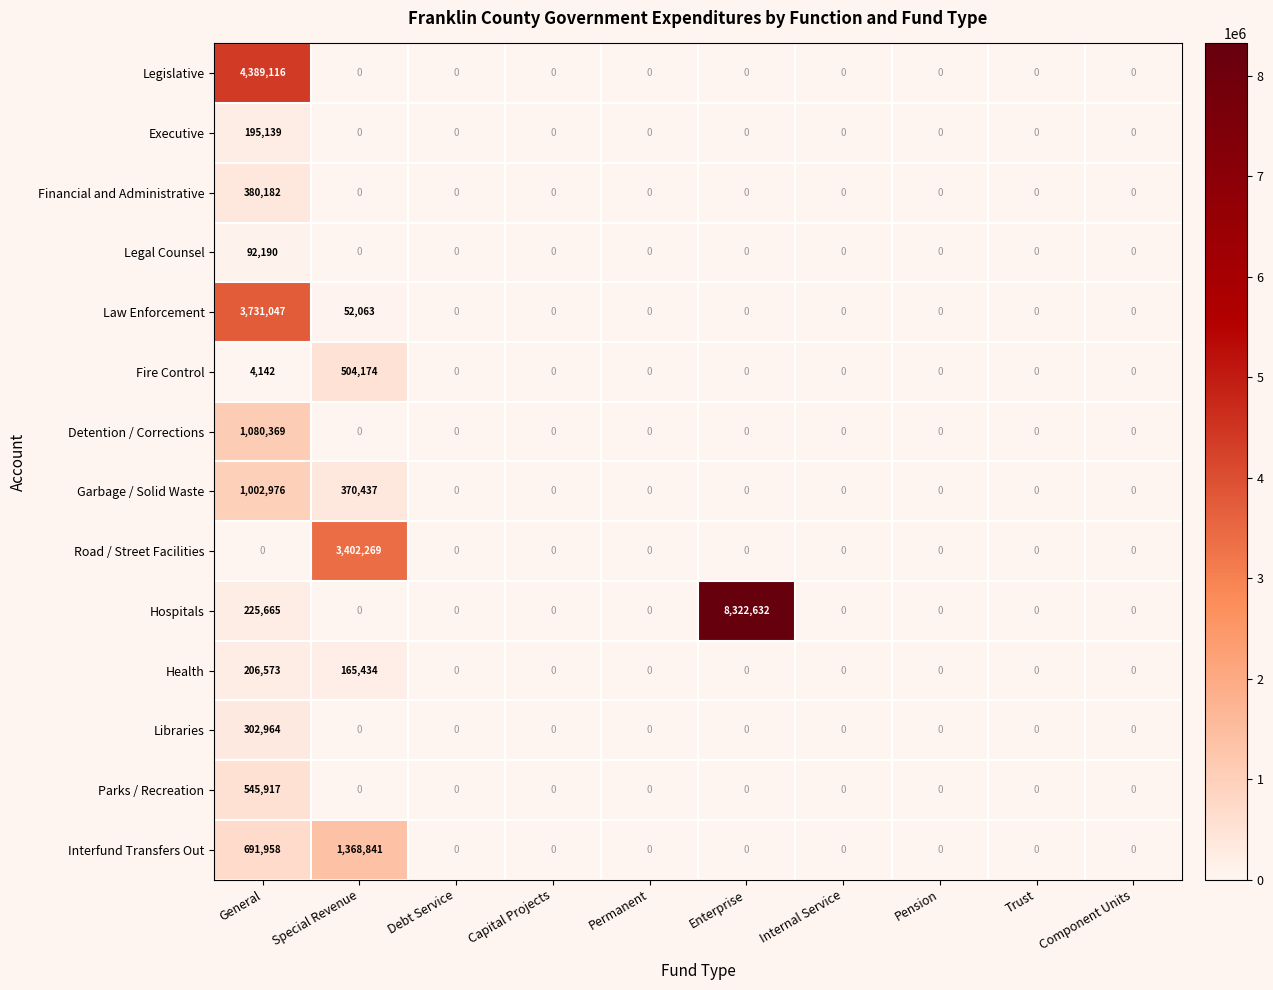

The Legal Counsel series shows 48165 at Debt Service. True or false?

False